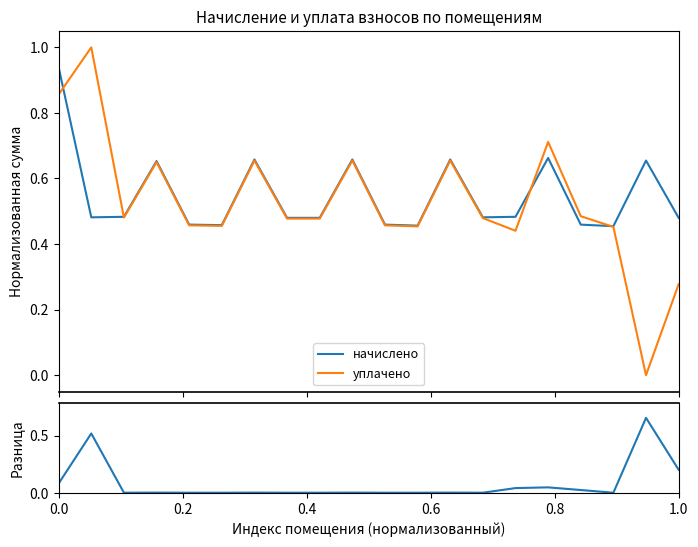

Where is the first local minimum for разница?

0.4